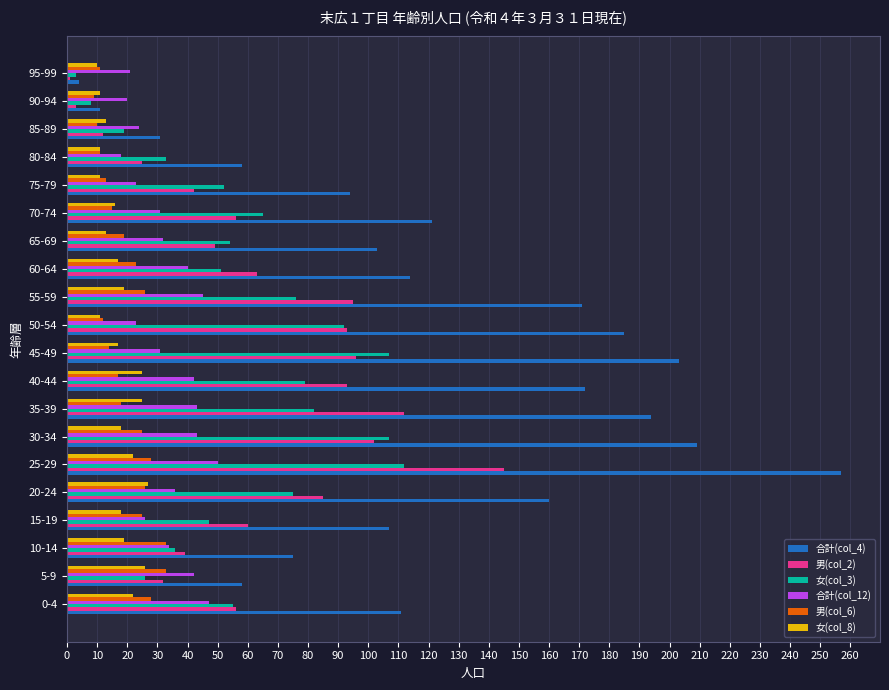

Which series has the largest total across all categories?

合計(col_4)